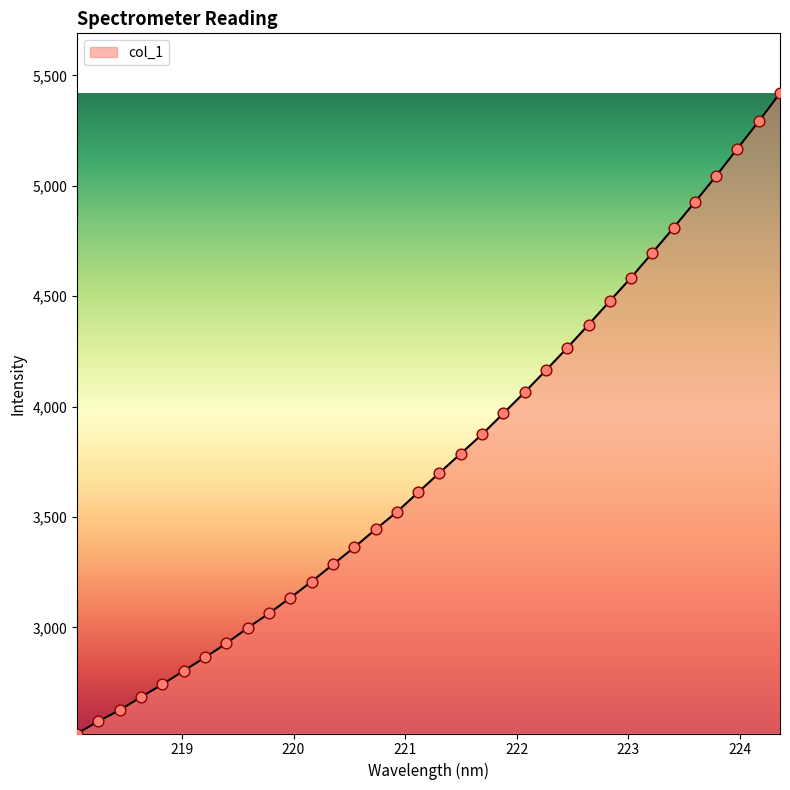

What is the maximum value shown in the chart?

5419.5